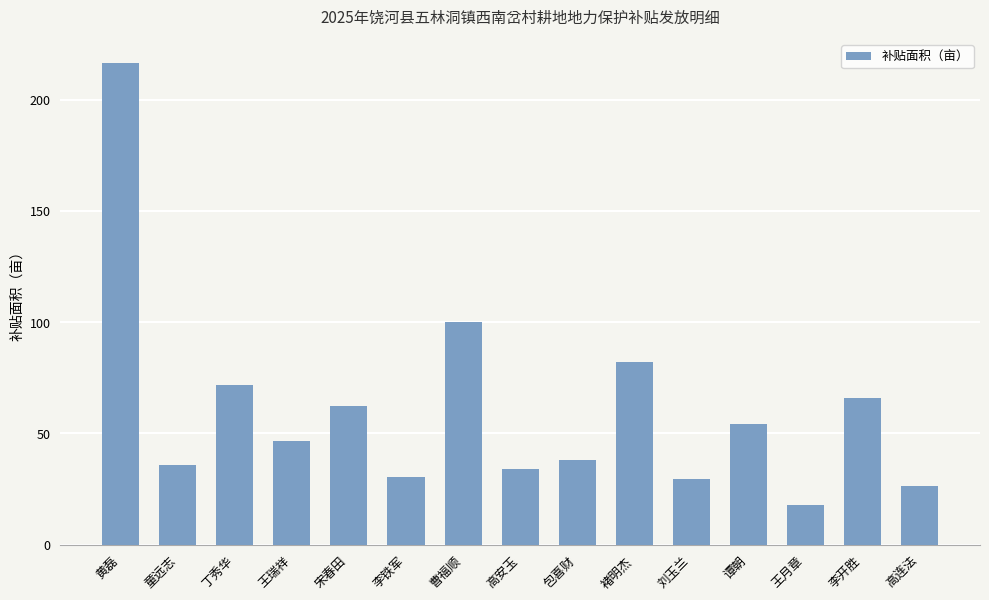

Reading left to right, extract all data points from this chart.

216.4	35.8	71.8	46.4	62.3	30.4	100.2	33.8	37.8	81.9	29.4	54.0	17.9	66.1	26.4